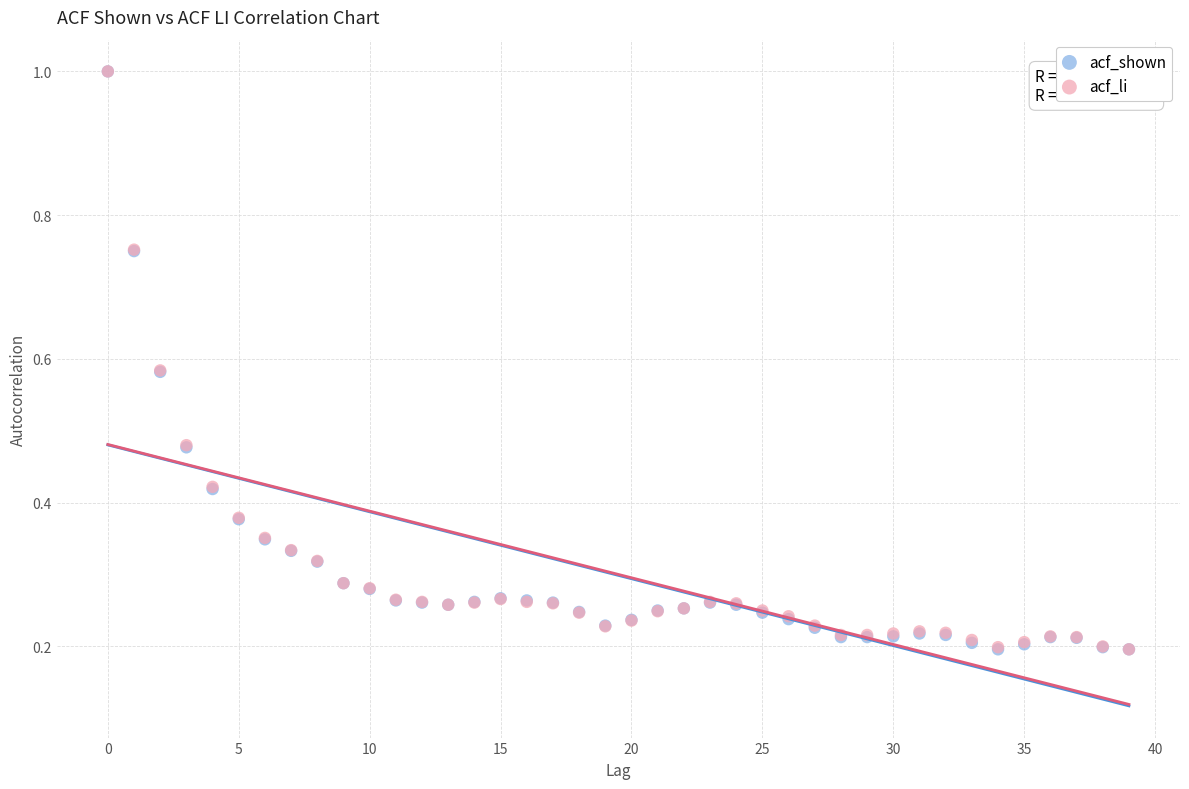

What are all the series names shown in the legend?

acf_shown, acf_li